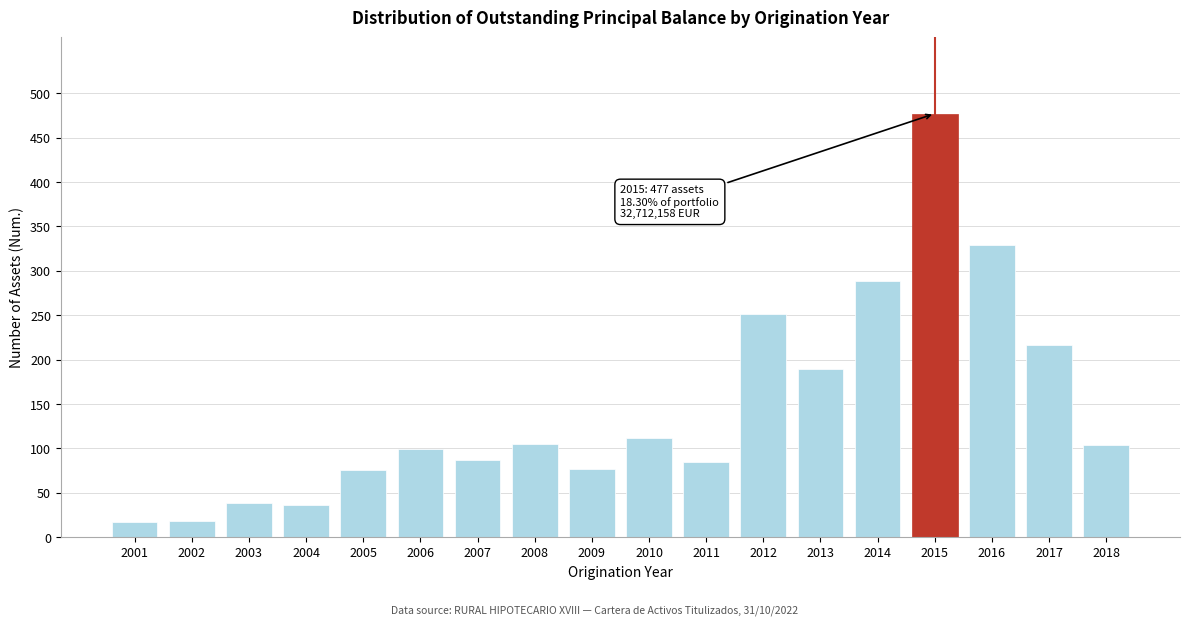

What is the value of the 11th bar from the left?

85